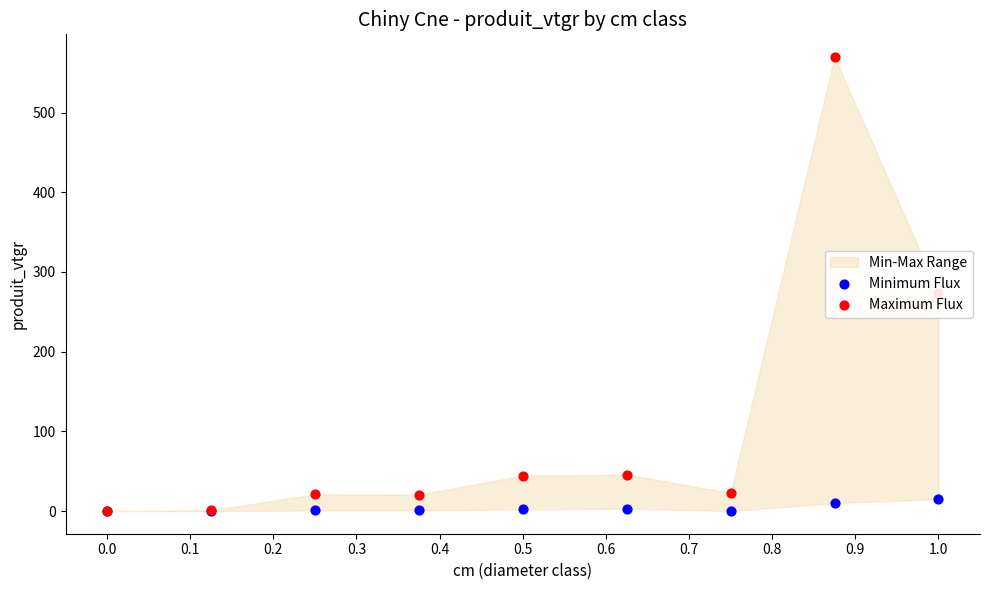

Which series has the largest total across all categories?

Maximum Flux